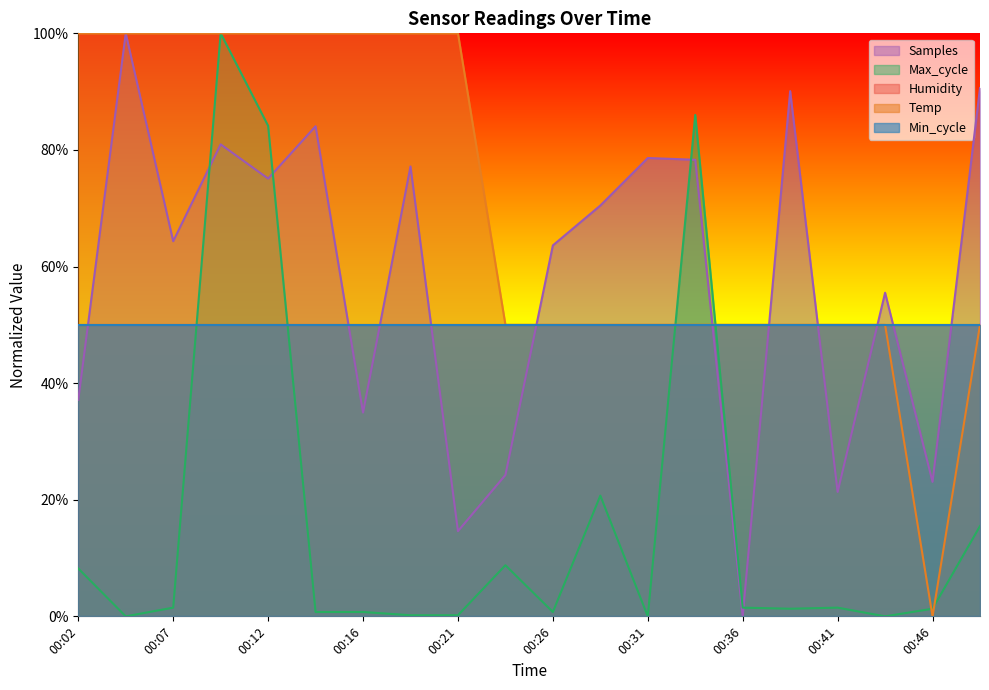

How many values in Samples are above zero?

19